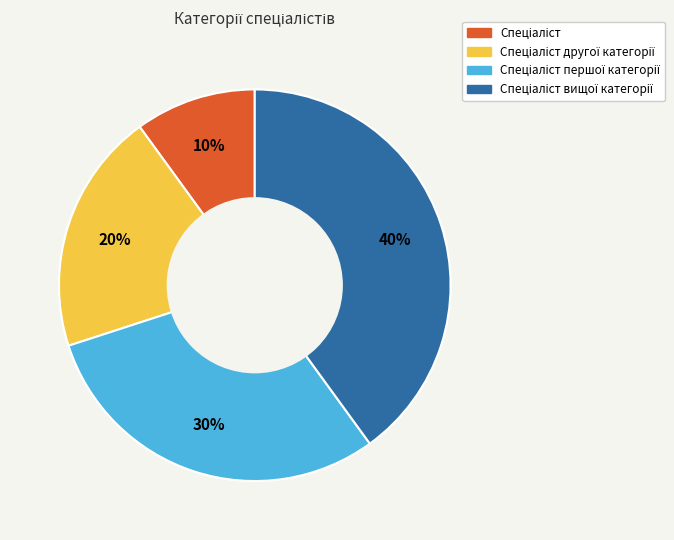

To the nearest percent, what is the average slice percentage?

25%